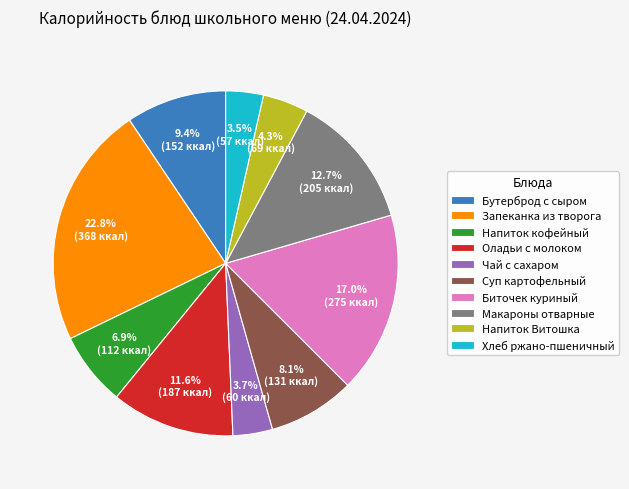

What percentage is the Бутерброд с сыром slice, to the nearest percent?

9%